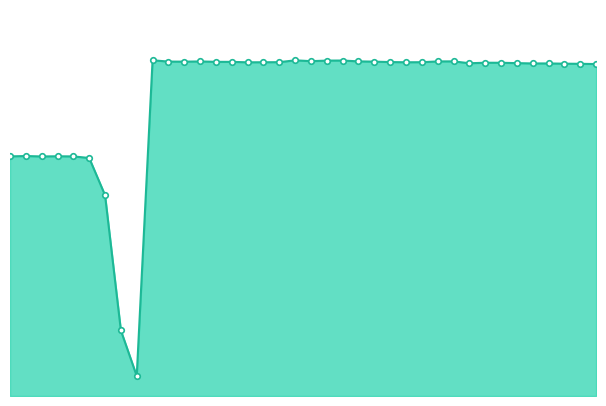

At which label does the data first exceed 55?

1166